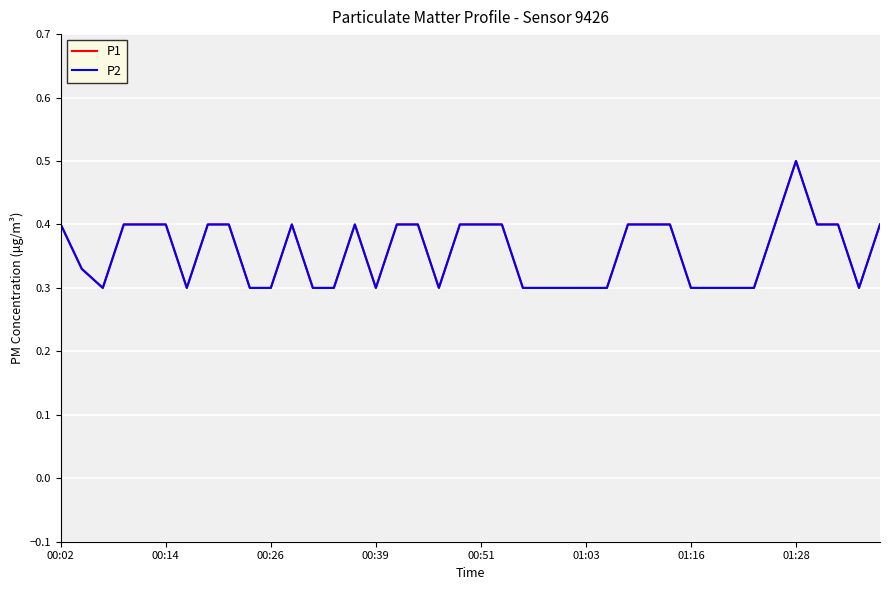

Where is the first local maximum for P2?

11